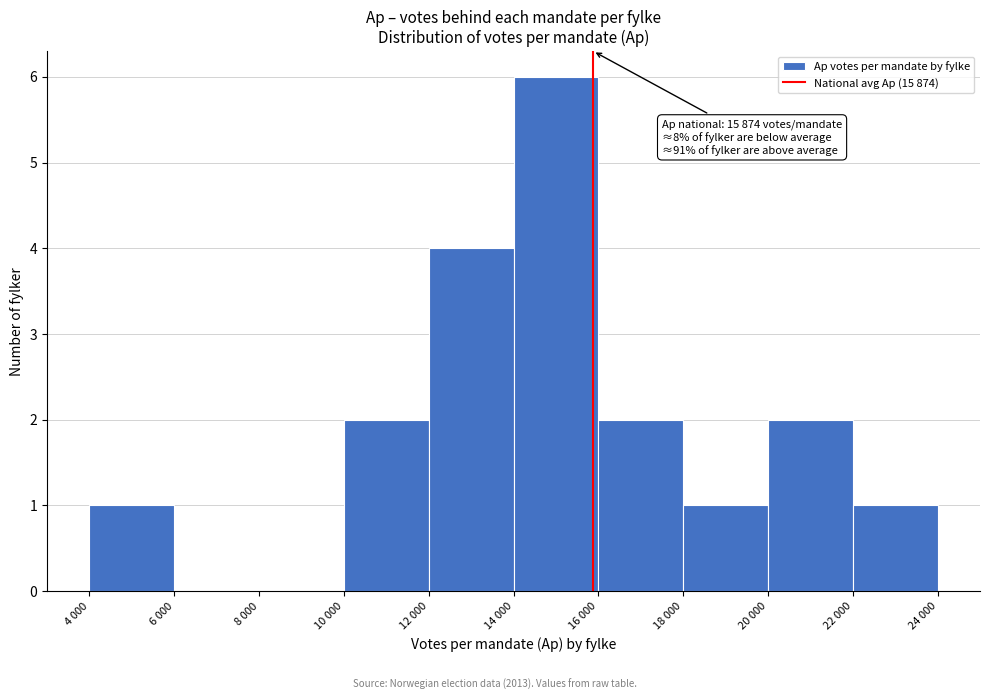

Reading right to left, what are all the values shown in this chart?

22 000=1	20 000=2	18 000=1	16 000=2	14 000=6	12 000=4	10 000=2	8 000=0	6 000=0	4 000=1